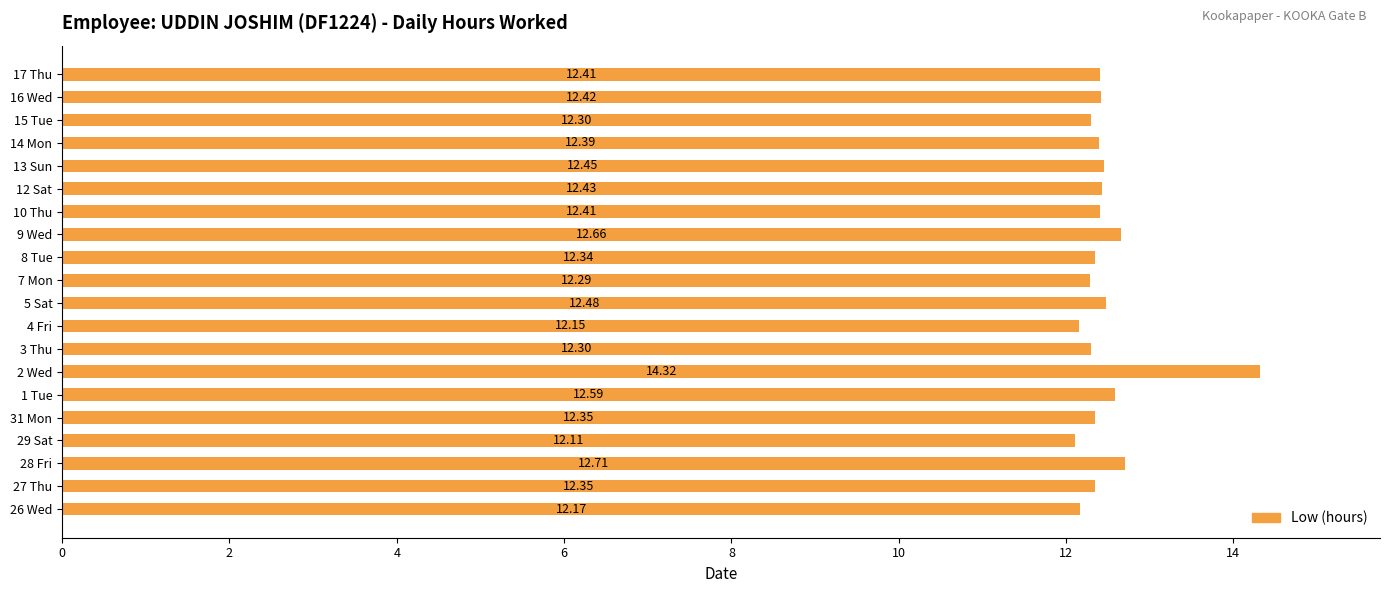

Which has a higher value, 31 Mon or 1 Tue?

1 Tue